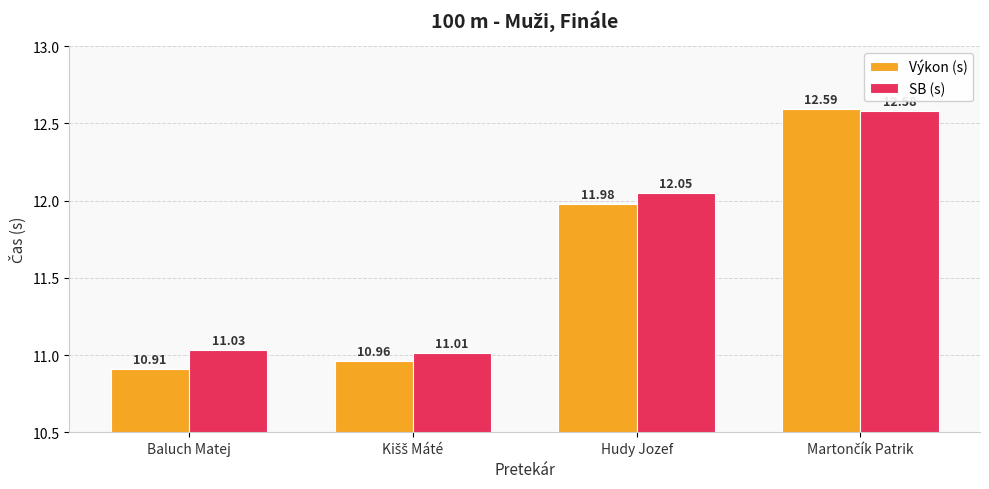

What is the value of the SB (s) bar at the 1st from the left?

11.0